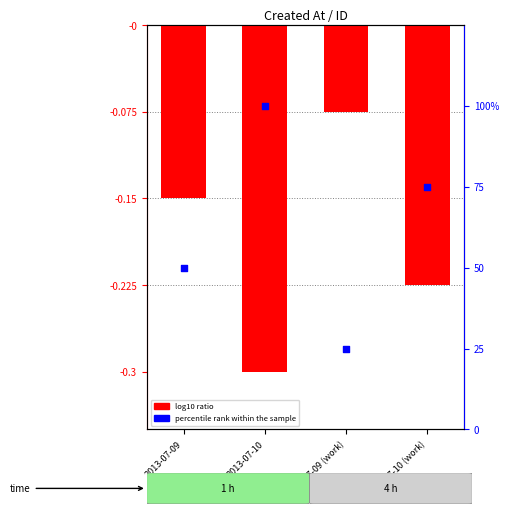

What are all the series names shown in the legend?

log10 ratio, percentile rank within the sample